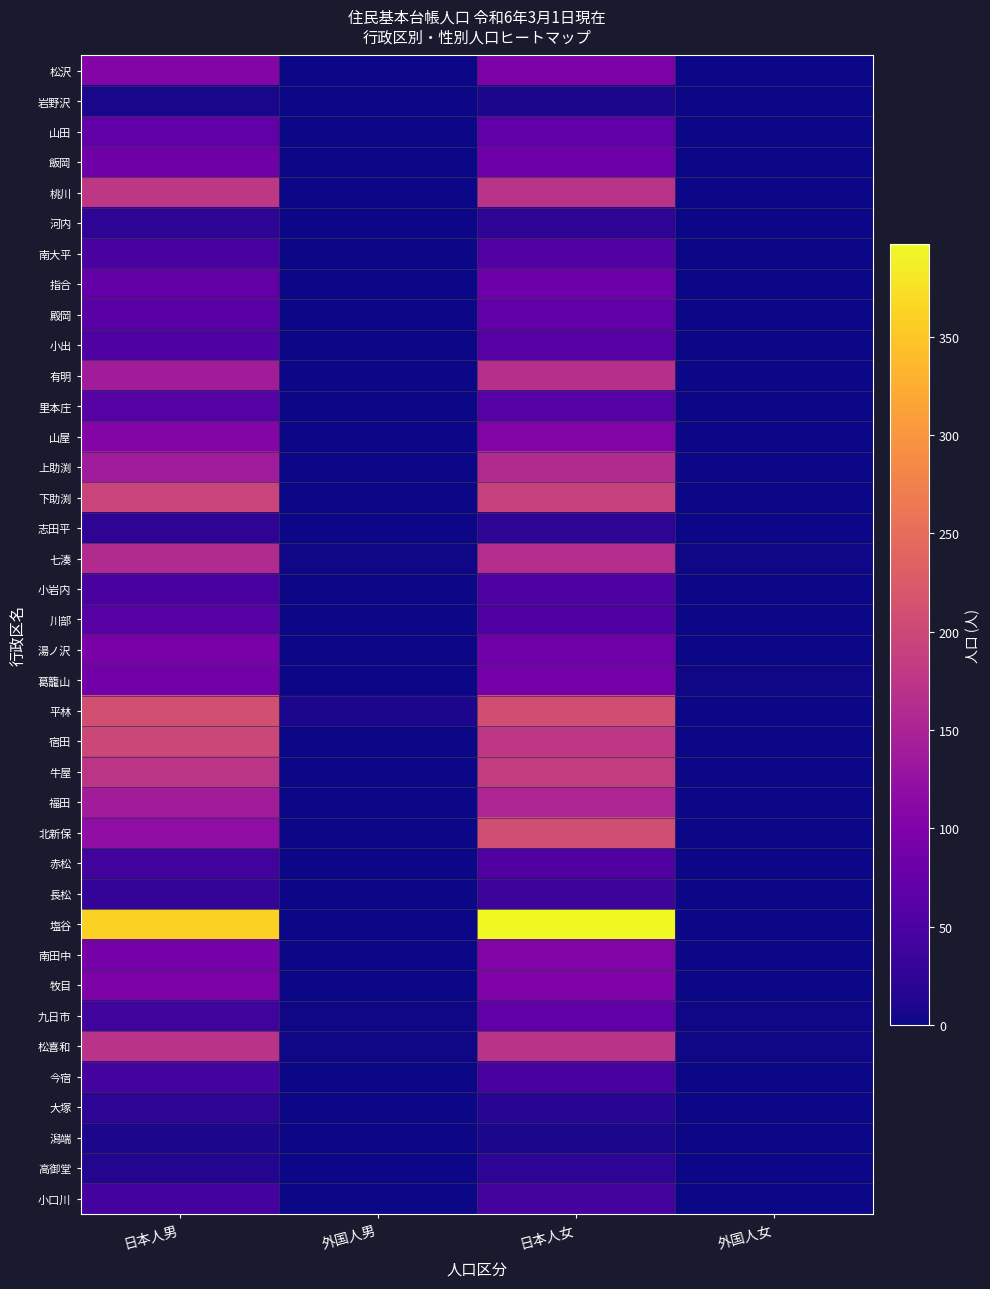

Which series has the widest spread of values?

塩谷